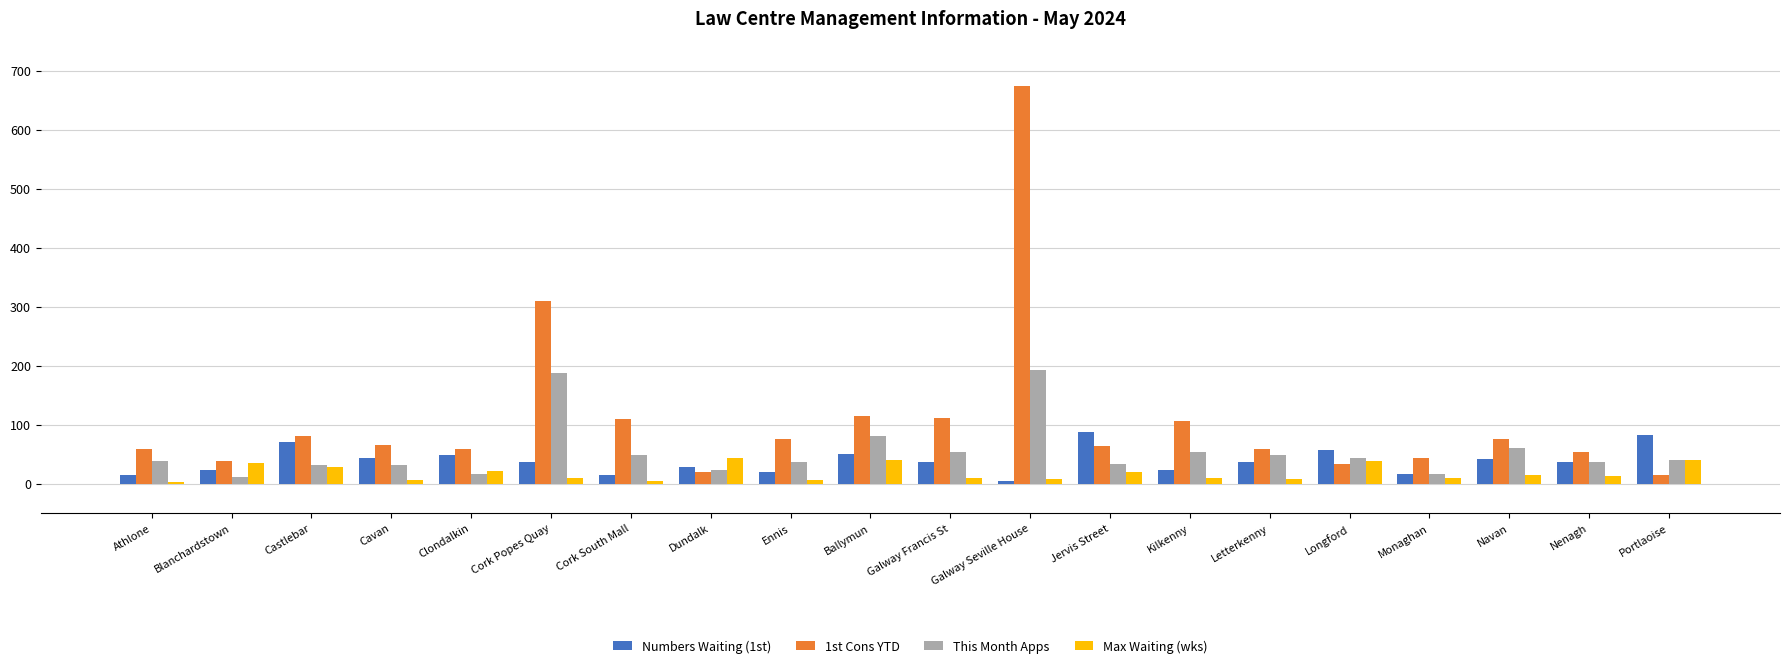

What is the greatest value displayed?

674